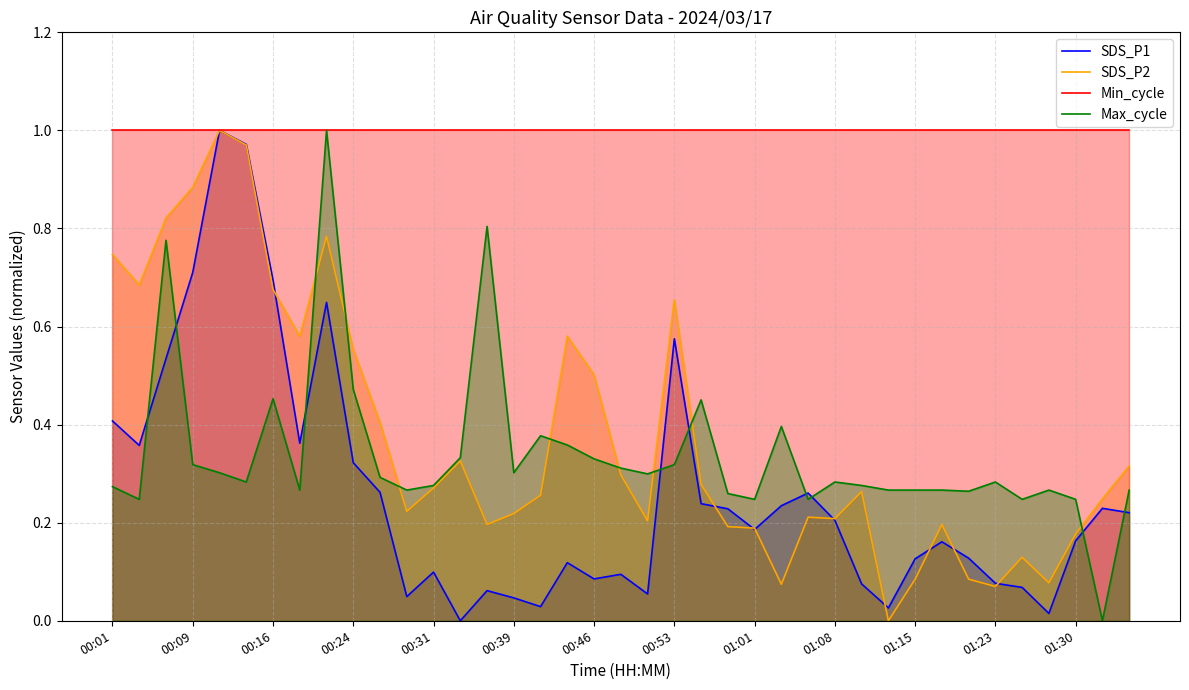

Is it true that Min_cycle equals 1.0 at 35?

True